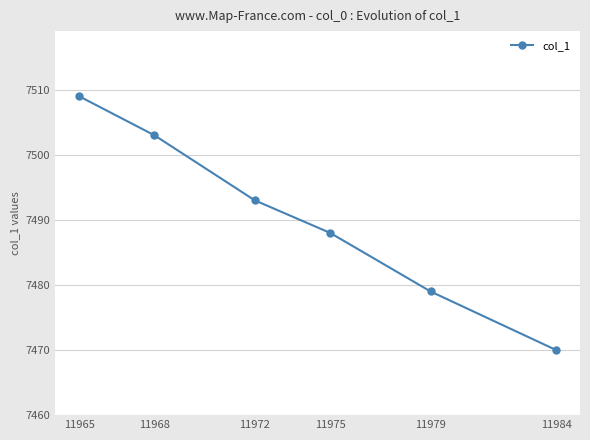

True or false: the data shows 7488 at 11975.

True